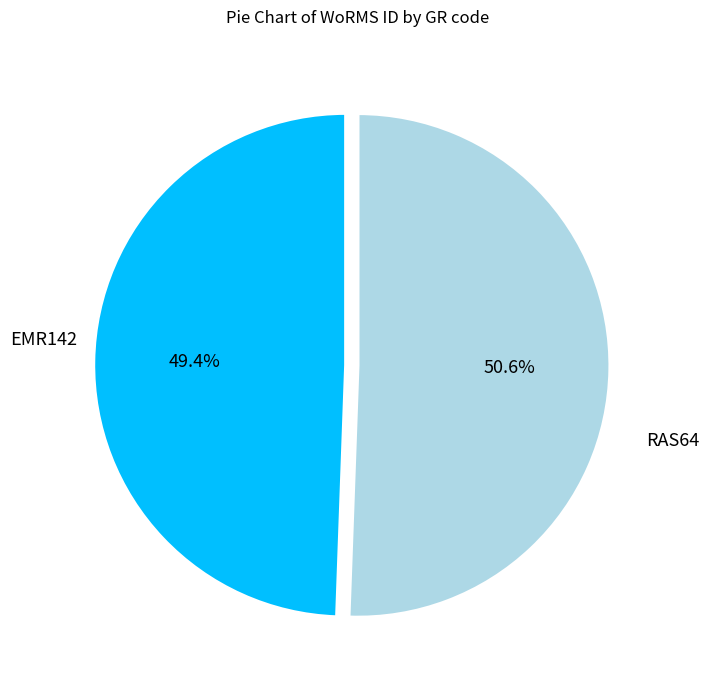

Is there a majority slice in this chart?

Yes